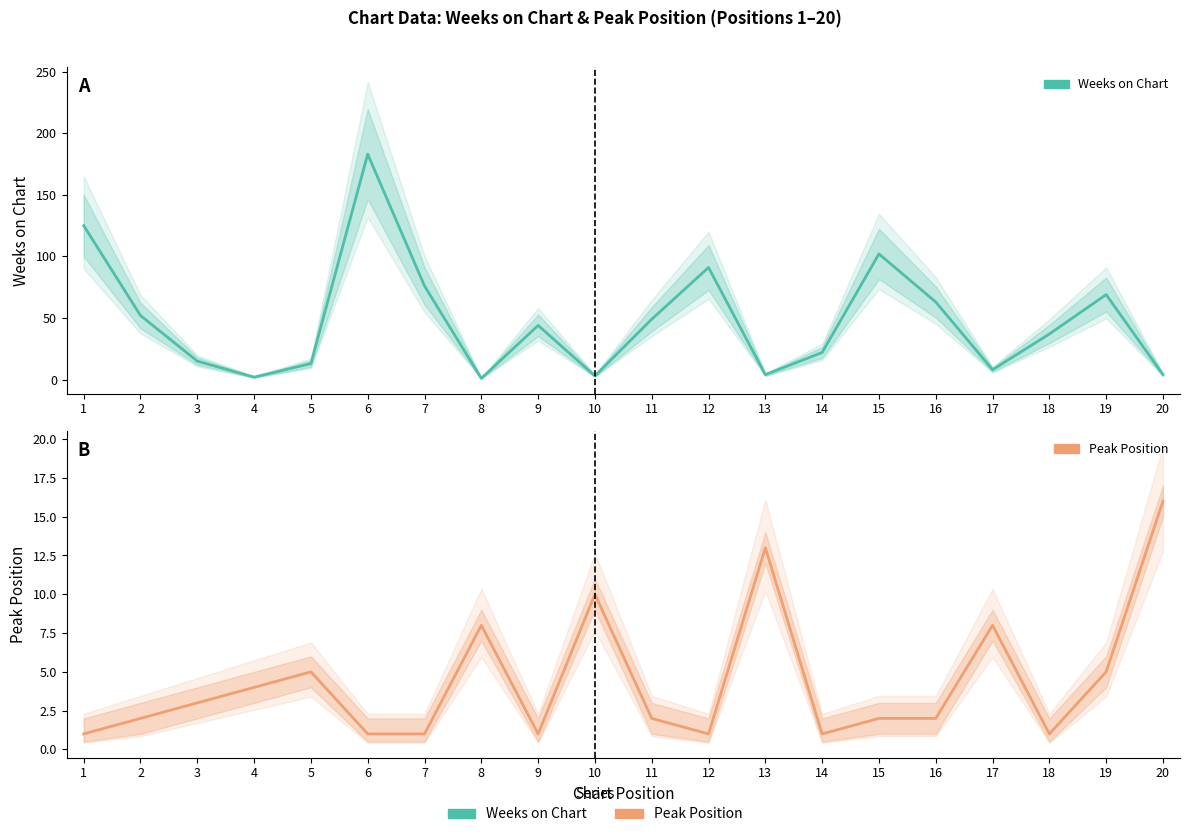

What is the sum of the Peak Position values at 9 and 6?

2